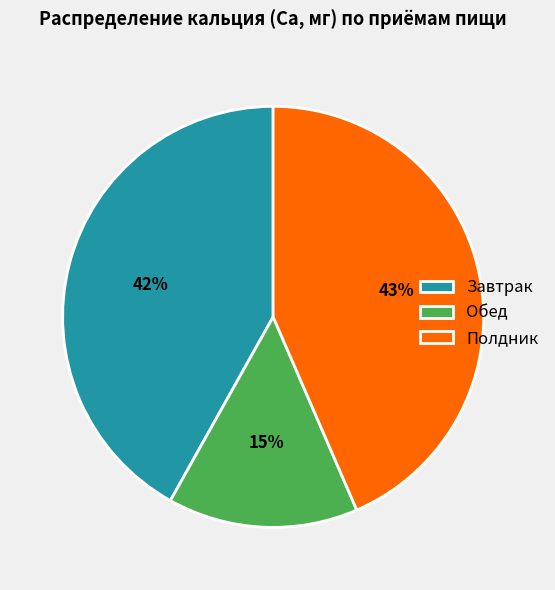

How many segments does this pie chart have?

3